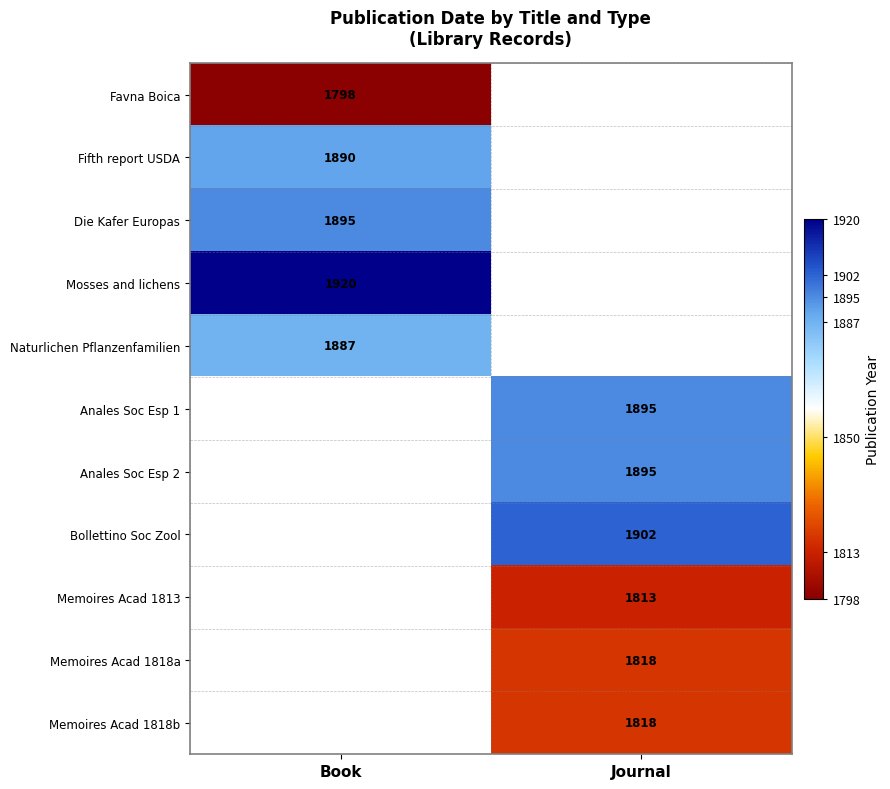

The value of Anales Soc Esp 2 at Journal is 647. True or false?

False